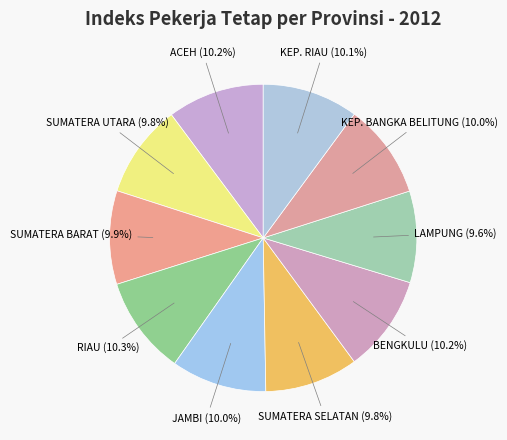

Which slice is the smallest?

LAMPUNG